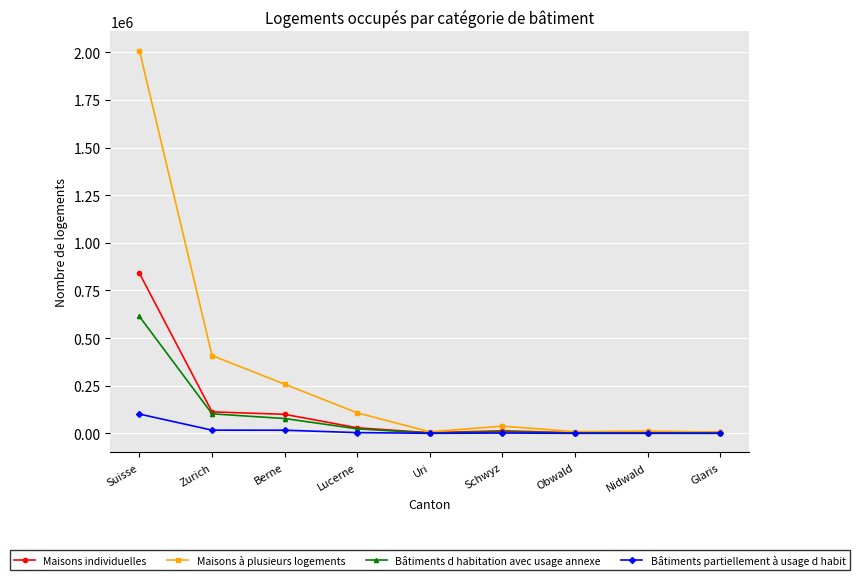

How many lines are shown in the chart?

4